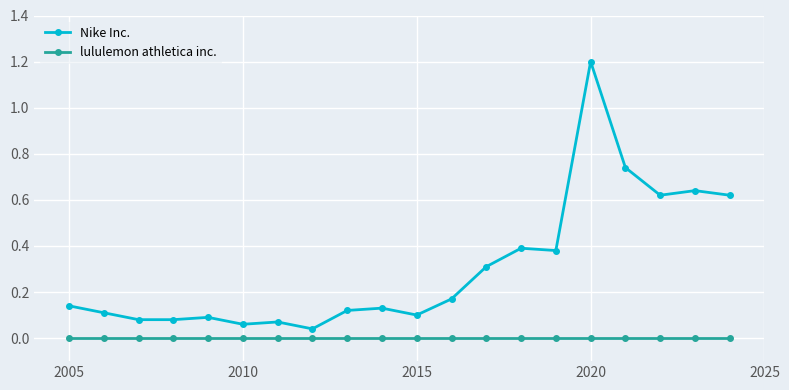

List the series in order of their peak value, highest first.

Nike Inc., lululemon athletica inc.